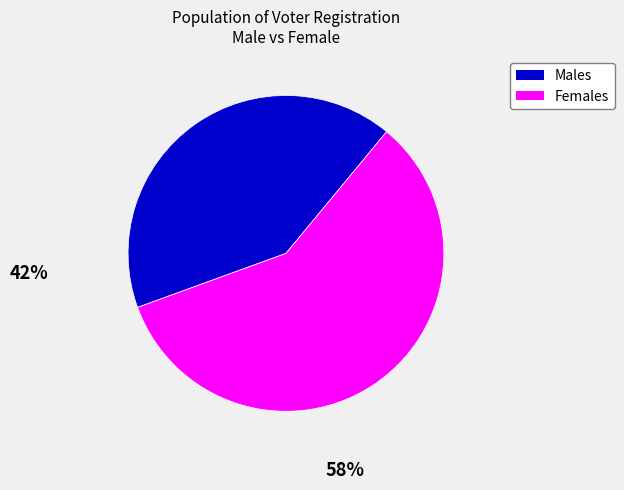

Is there a majority slice in this chart?

Yes